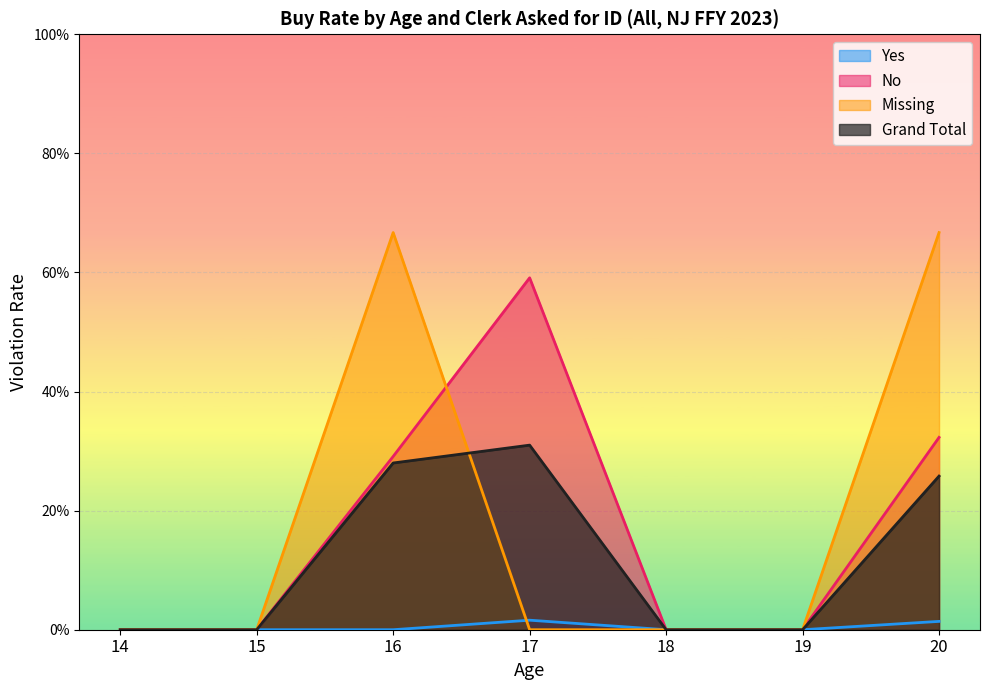

The Missing series shows 0.7 at 20. True or false?

True